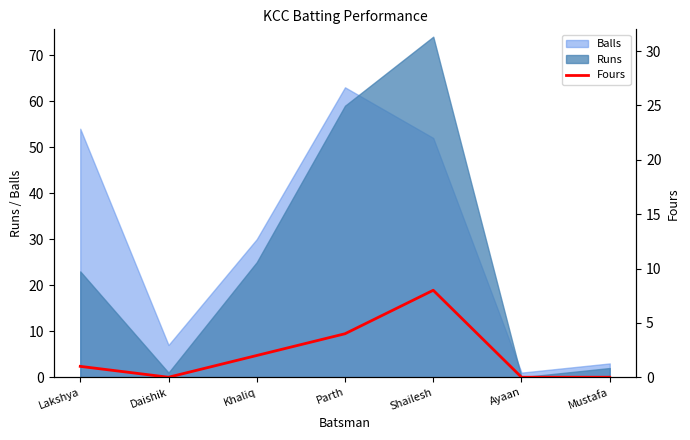

Which has a higher value, Ayaan or Khaliq?

Khaliq